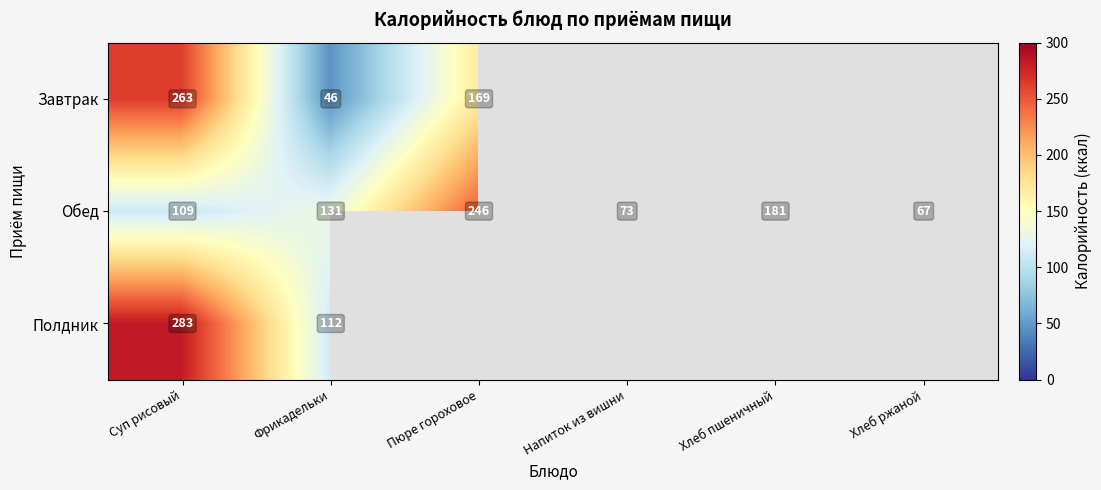

What is the difference between the Обед values at Пюре гороховое and Хлеб ржаной?

179